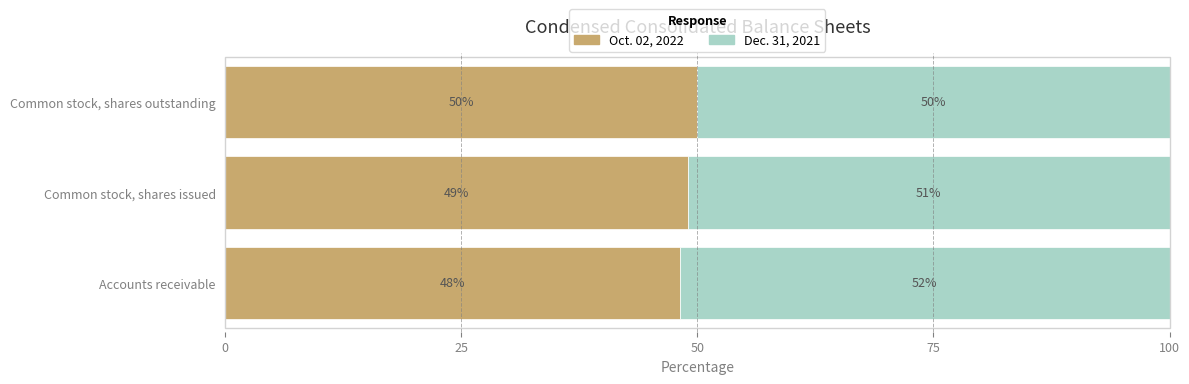

What is the average value of the Oct. 02, 2022 series?

49.0